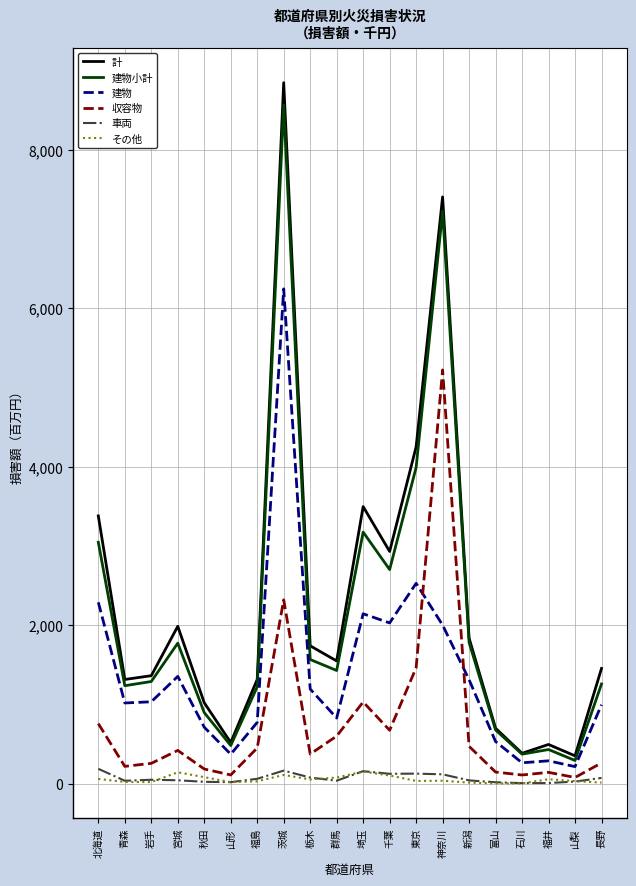

Between 岩手 and 青森, which is larger?

岩手